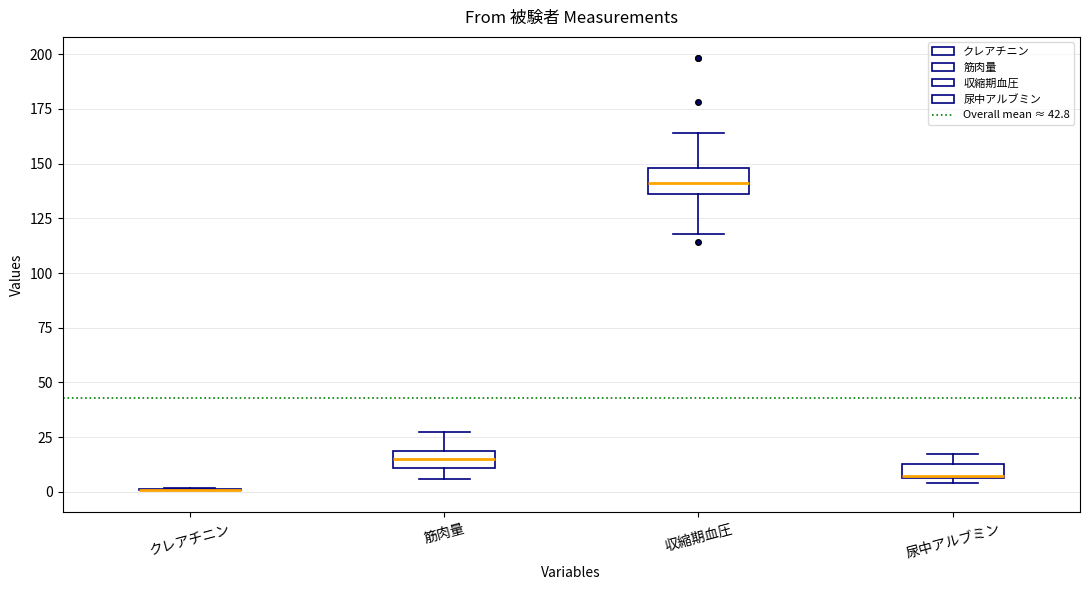

Where does the lower whisker of the box for 収縮期血圧 end on the y-axis? The values are not printed on the chart, so give them approximately, as read against the axis.

120